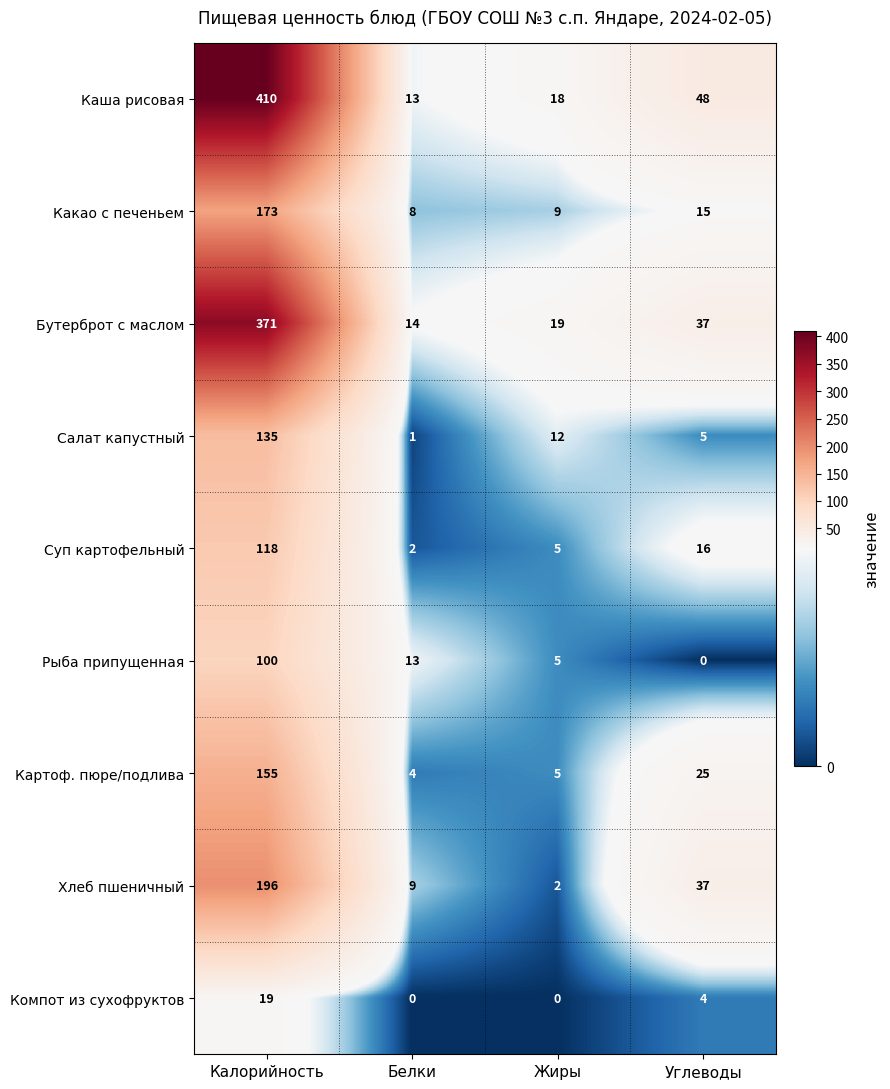

List the series in order of their peak value, highest first.

Каша рисовая, Бутерброт с маслом, Хлеб пшеничный, Какао с печеньем, Картоф. пюре/подлива, Салат капустный, Суп картофельный, Рыба припущенная, Компот из сухофруктов